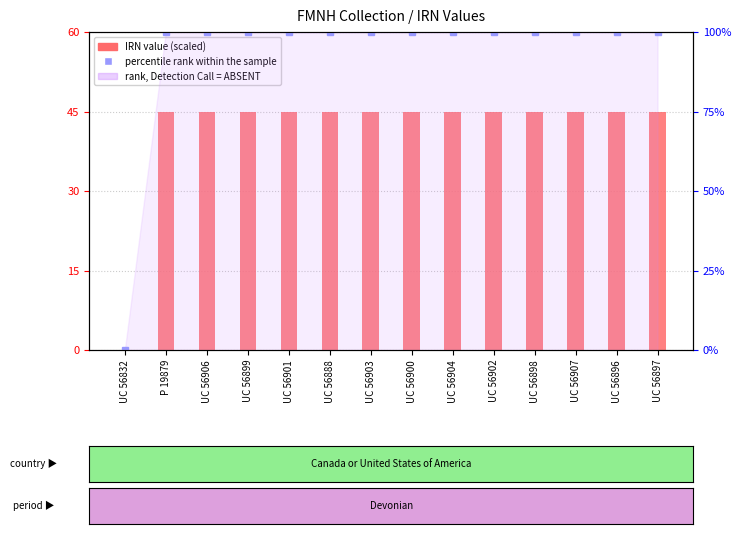

At which category does the chart reach its minimum across all series?

UC 56832